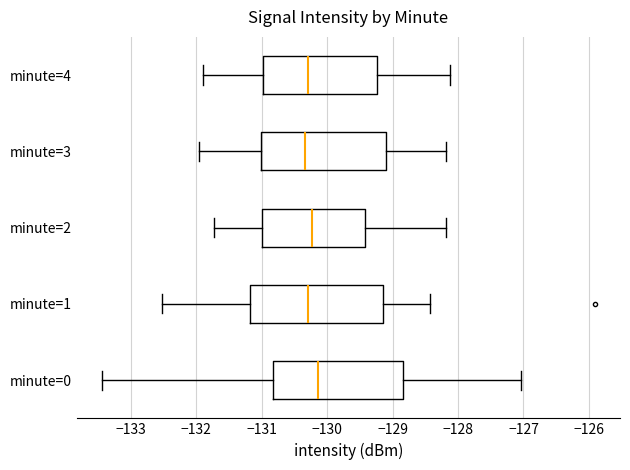

Reading bottom to top, transcribe this box plot: for each box, give where its median line is, the range the box spans, and where its two whiskers end, as read against the x-axis. The values are not printed on the chart, so give them approximately, as read against the axis.

minute=0: median -130.1, box -130.8 to -128.8, whiskers -133.5 to -127.0
minute=1: median -130.3, box -131.2 to -129.2, whiskers -132.5 to -128.4
minute=2: median -130.2, box -131.0 to -129.4, whiskers -131.7 to -128.2
minute=3: median -130.3, box -131.0 to -129.1, whiskers -132.0 to -128.2
minute=4: median -130.3, box -131.0 to -129.2, whiskers -131.9 to -128.1